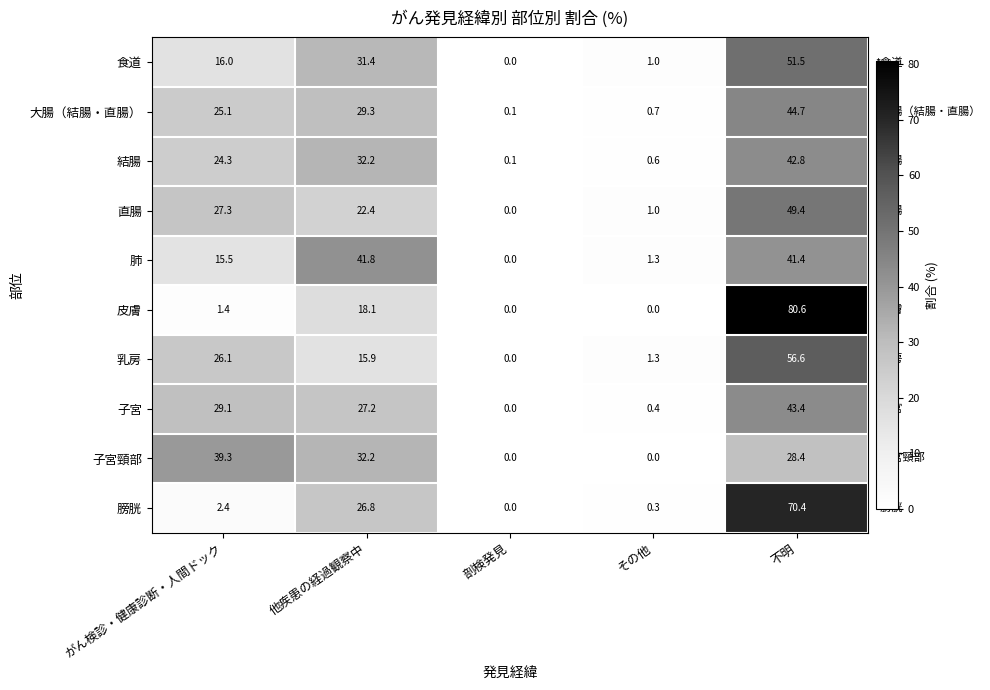

Is the value of 結腸 at 不明 greater than the value of 乳房 at がん検診・健康診断・人間ドック?

Yes